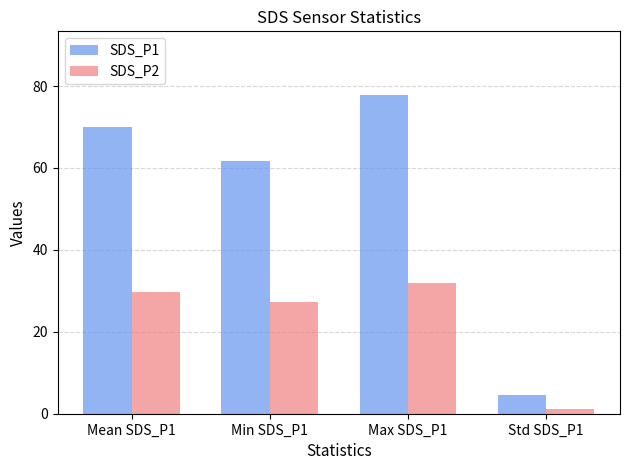

At which category is the sum across all series the highest?

Max SDS_P1